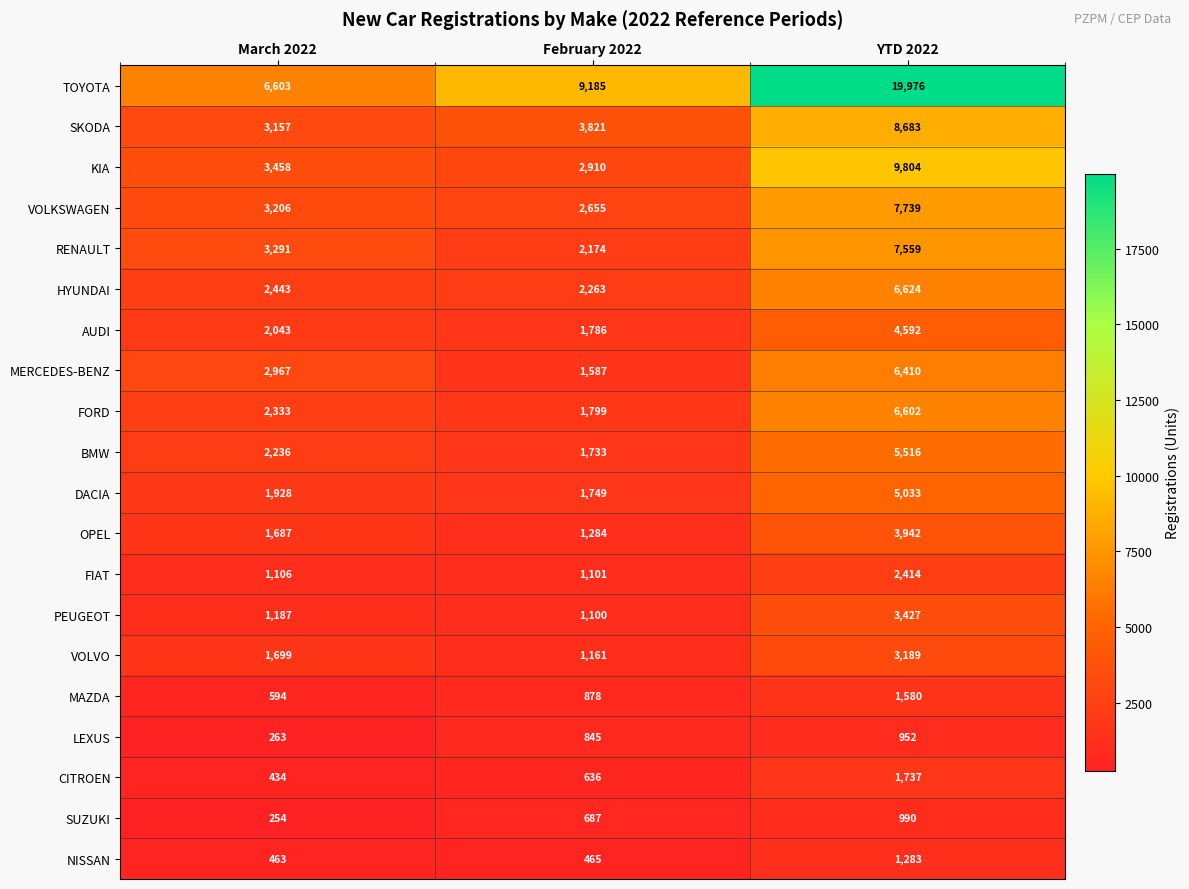

What is the difference between the maximum and second lowest values in the DACIA series?

3105